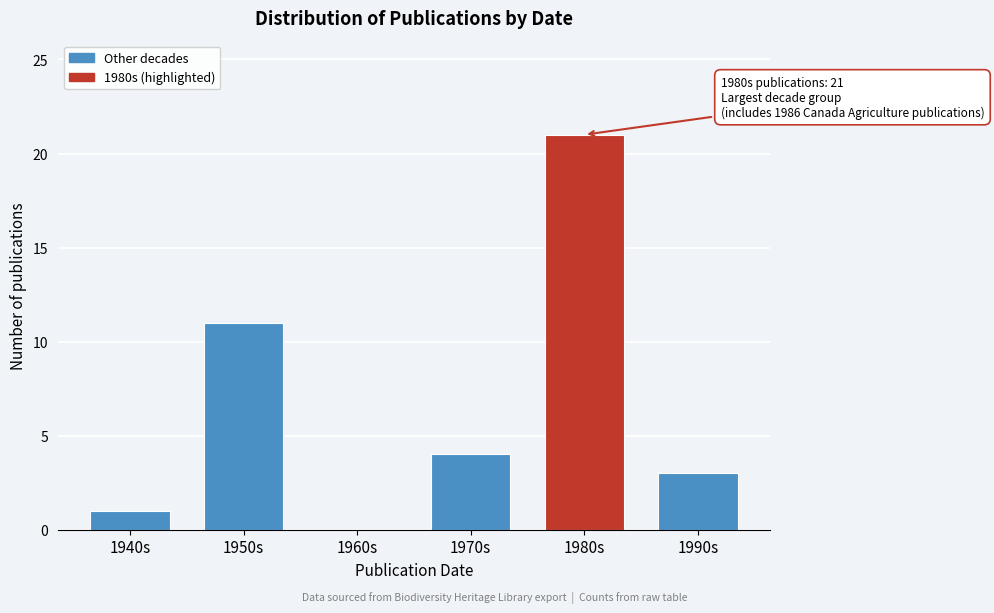

At which label is the value closest to 10?

1950s